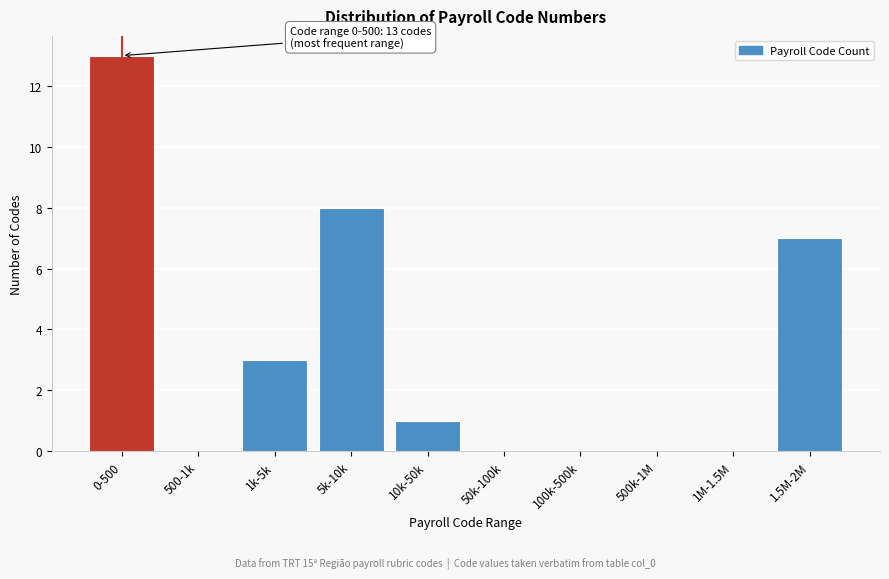

Reading right to left, extract all data points from this chart.

1.5M-2M=7	1M-1.5M=0	500k-1M=0	100k-500k=0	50k-100k=0	10k-50k=1	5k-10k=8	1k-5k=3	500-1k=0	0-500=13